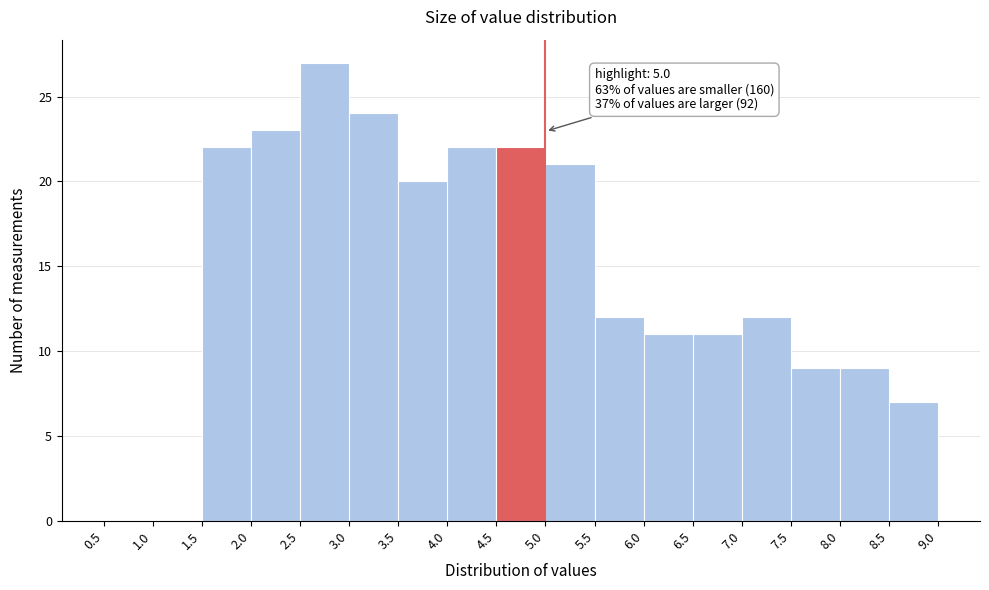

Over which range of the x-axis is the bar tallest?

2.5 to 3.0